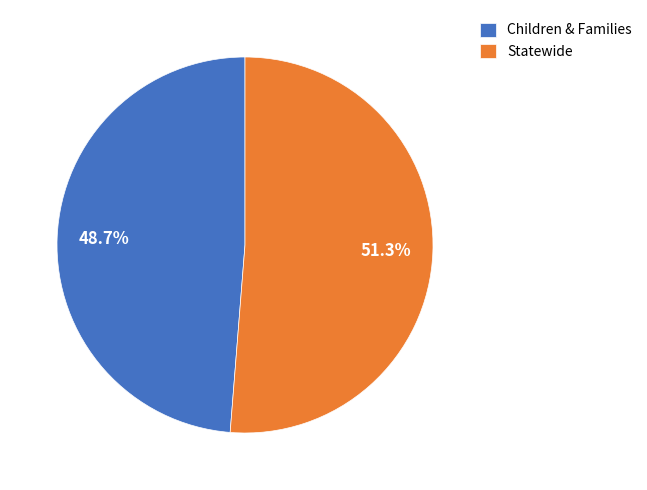

Between Children & Families and Statewide, which is larger?

Statewide